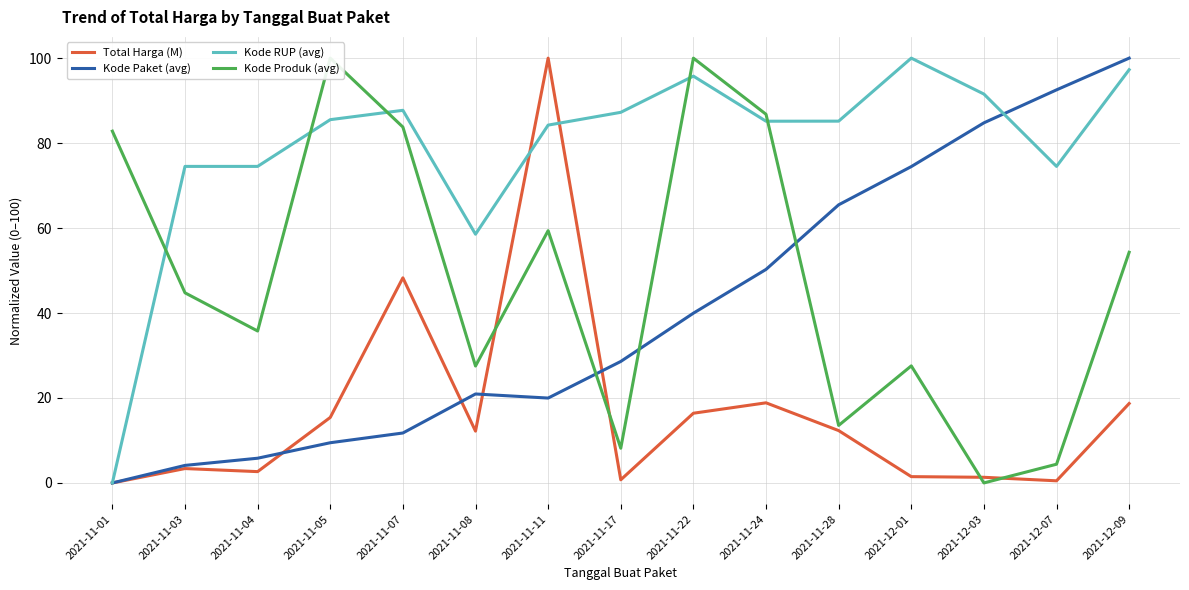

Count the number of categories in the chart.

15